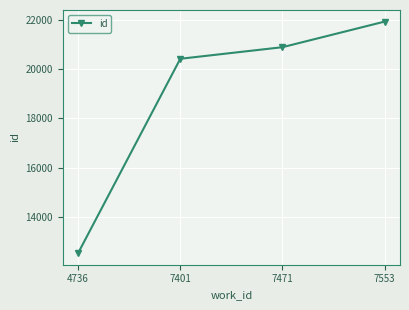

Rank the categories by value from lowest to highest.

4736, 7401, 7471, 7553